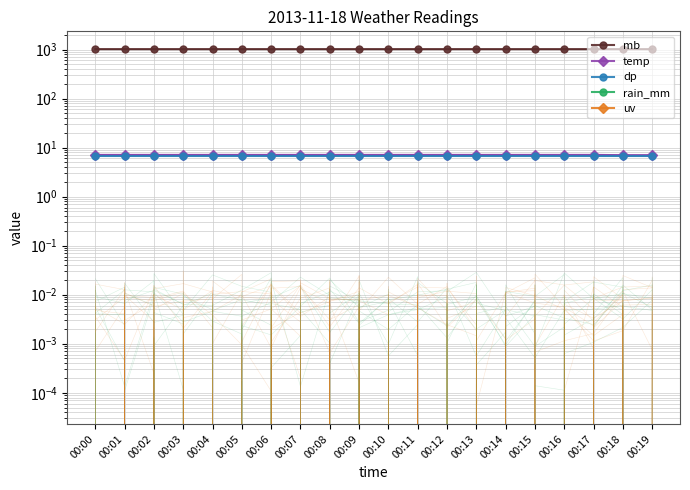

Where is the first local minimum for mb?

00:09